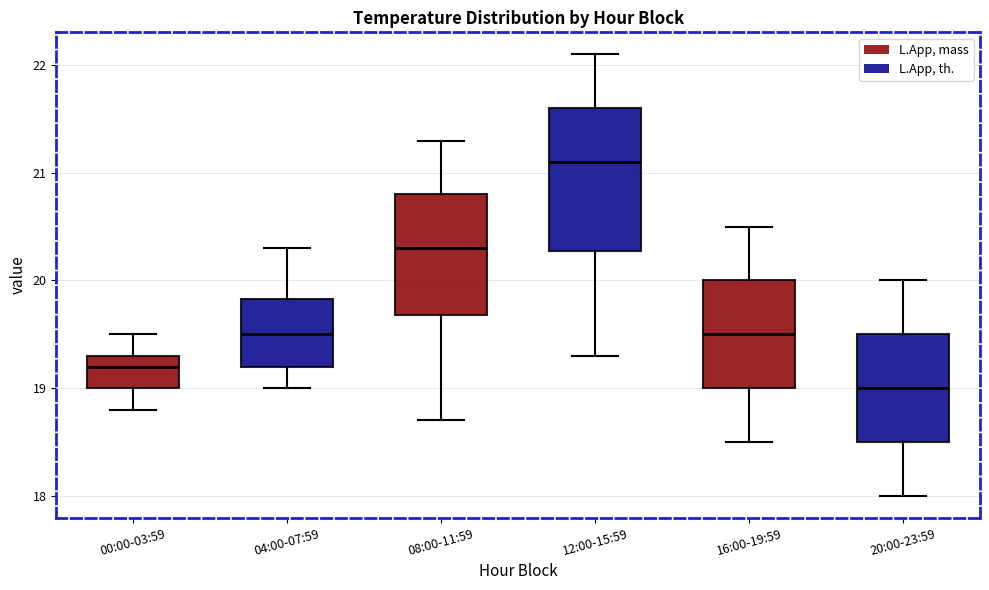

Which box has the lowest median line?

20:00-23:59